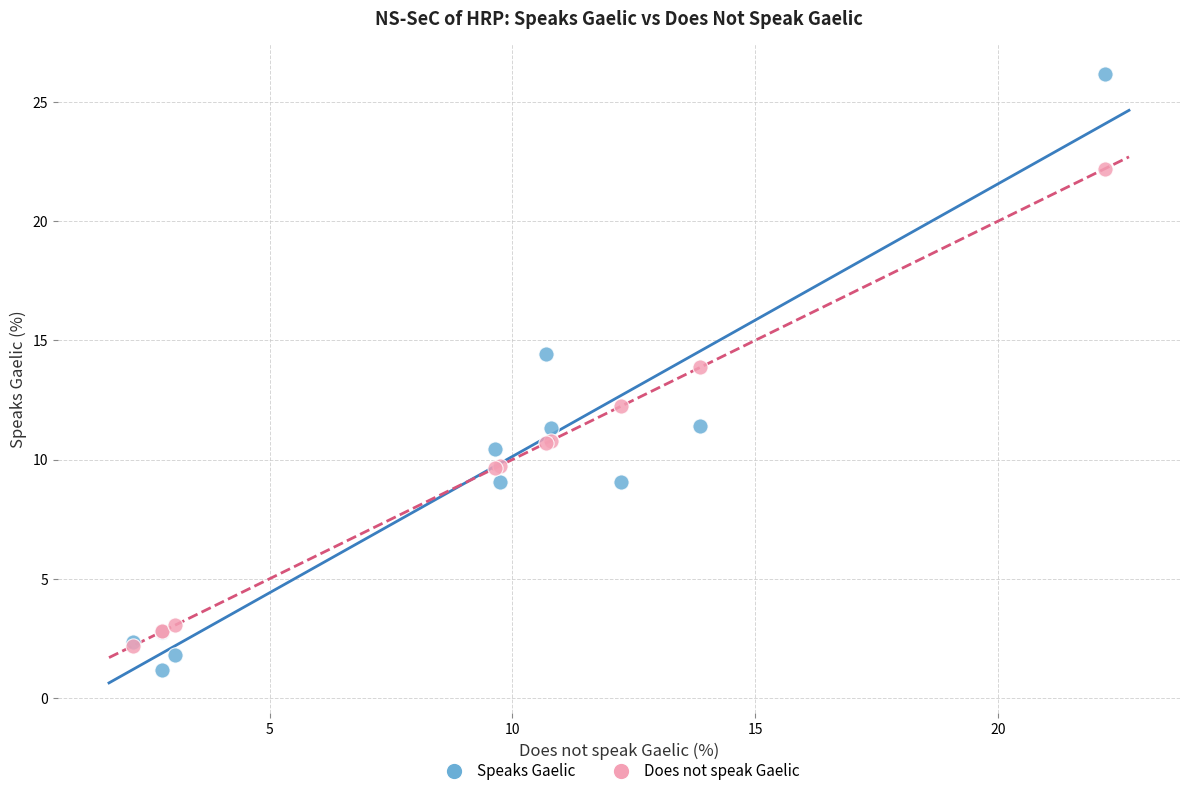

Which series has the largest Y range (max minus min)?

Speaks Gaelic